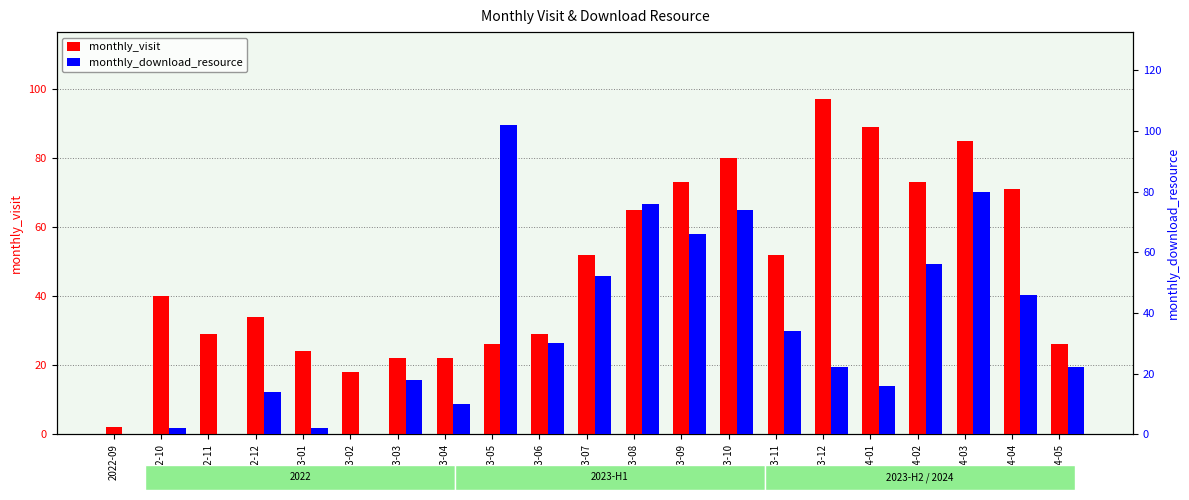

Are the bars horizontal?

No